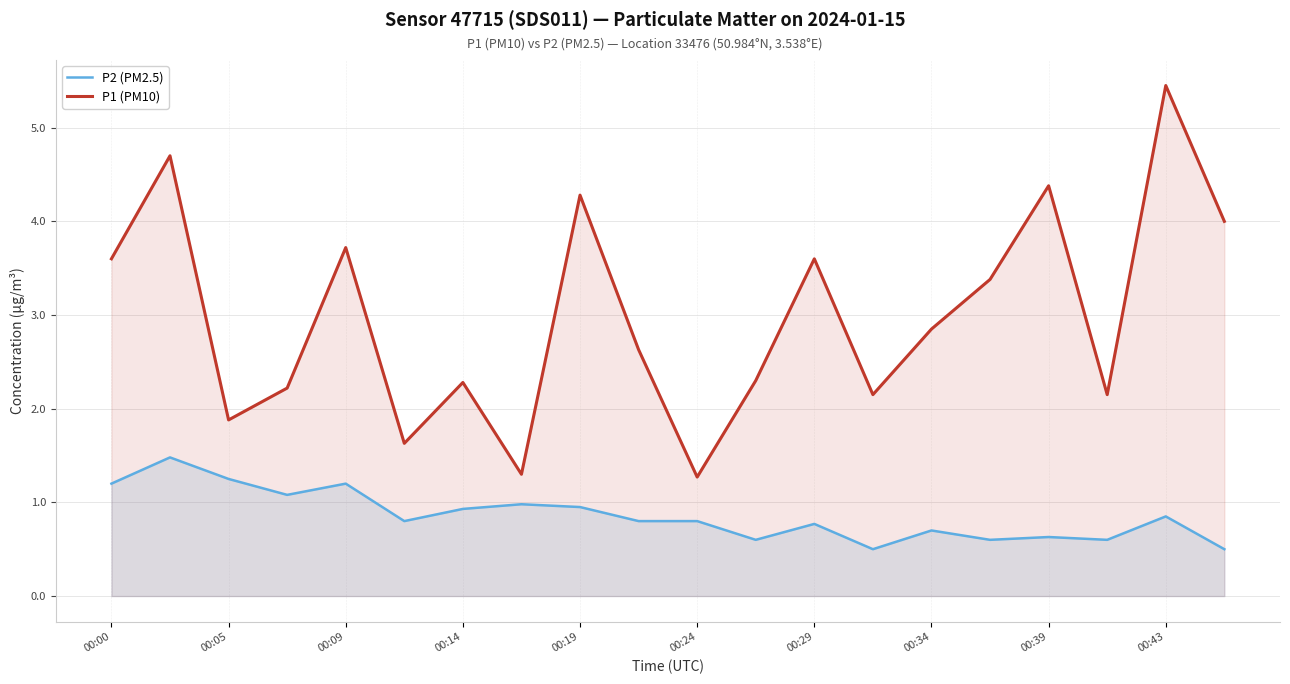

List the series in order of their overall mean, highest first.

P1 (PM10), P2 (PM2.5)